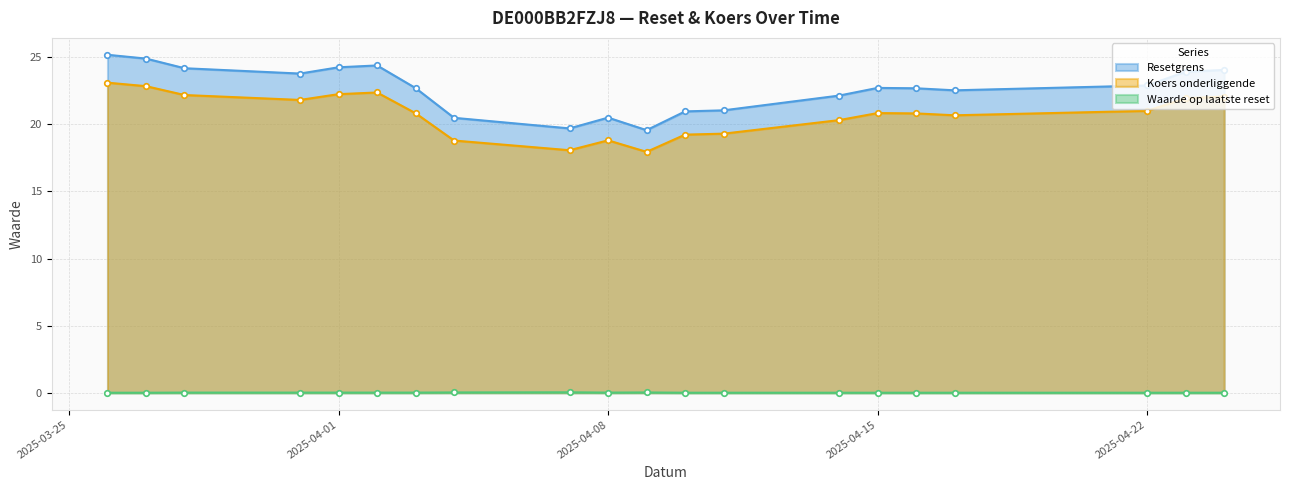

Which label corresponds to the smallest value in the chart?

2025-04-24